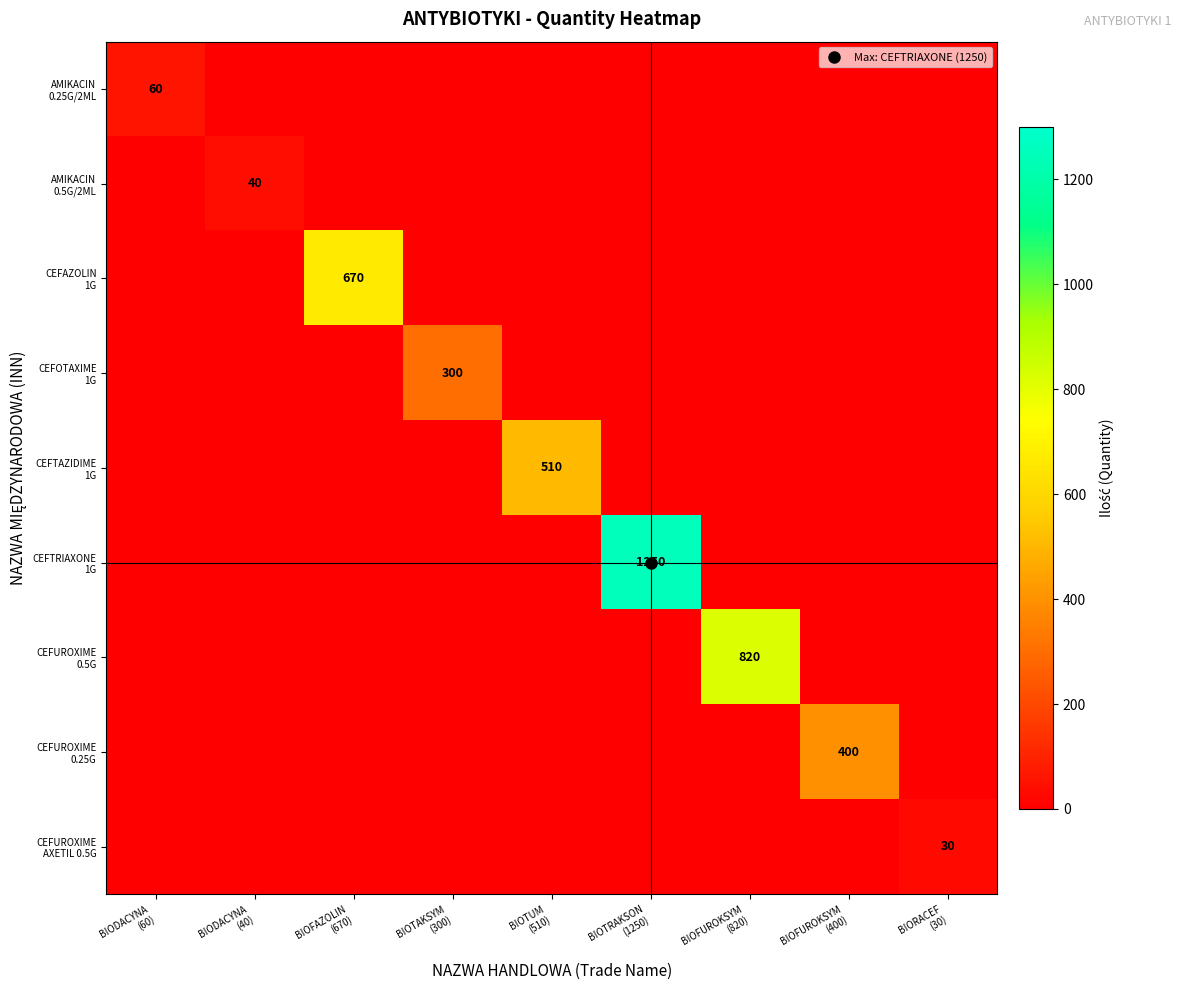

What is the difference between the maximum and minimum values in the CEFUROXIME 0.5G series?

820